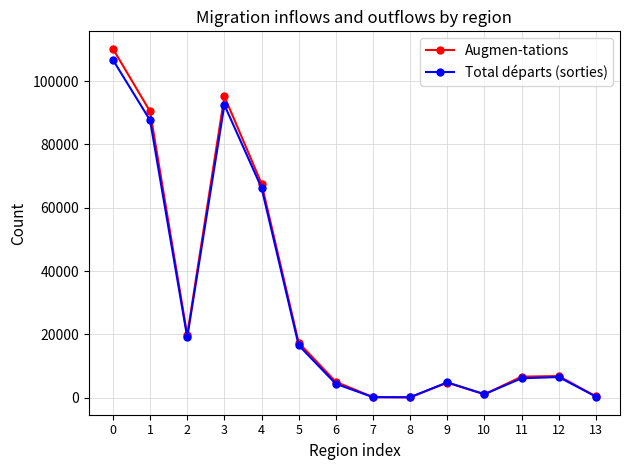

List the series in order of their peak value, lowest first.

Total départs (sorties), Augmen-tations